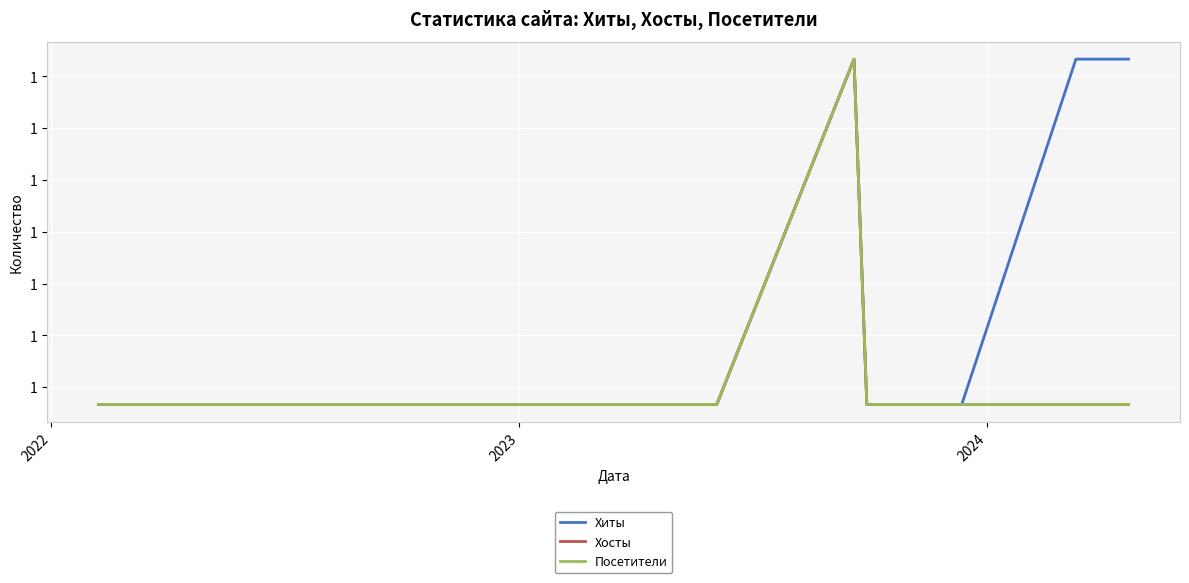

What is the maximum value shown in the chart?

2